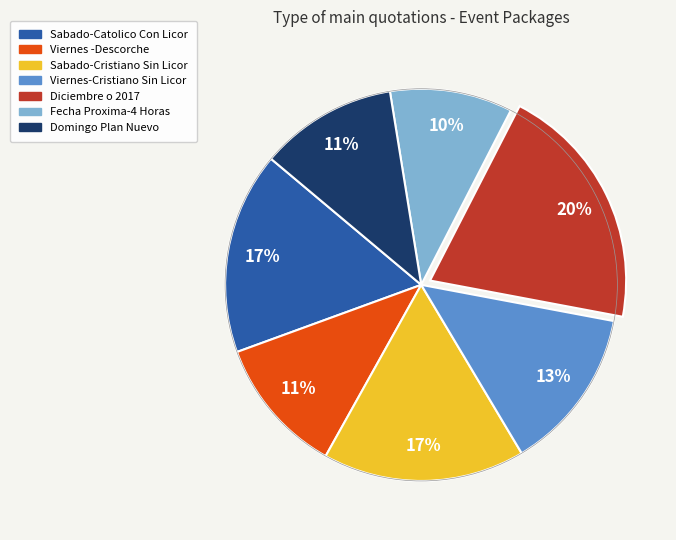

How many segments does this pie chart have?

7